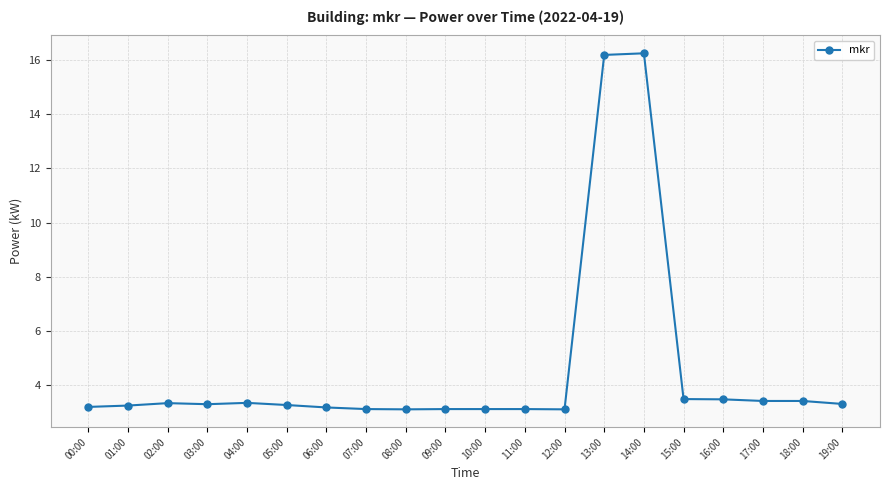

Does the chart have visible grid lines?

Yes